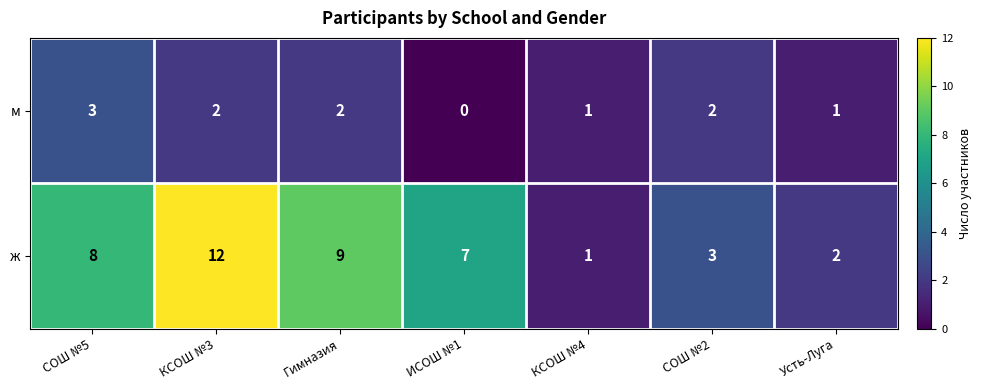

At ИСОШ №1, list the series in order from smallest to largest.

м, ж